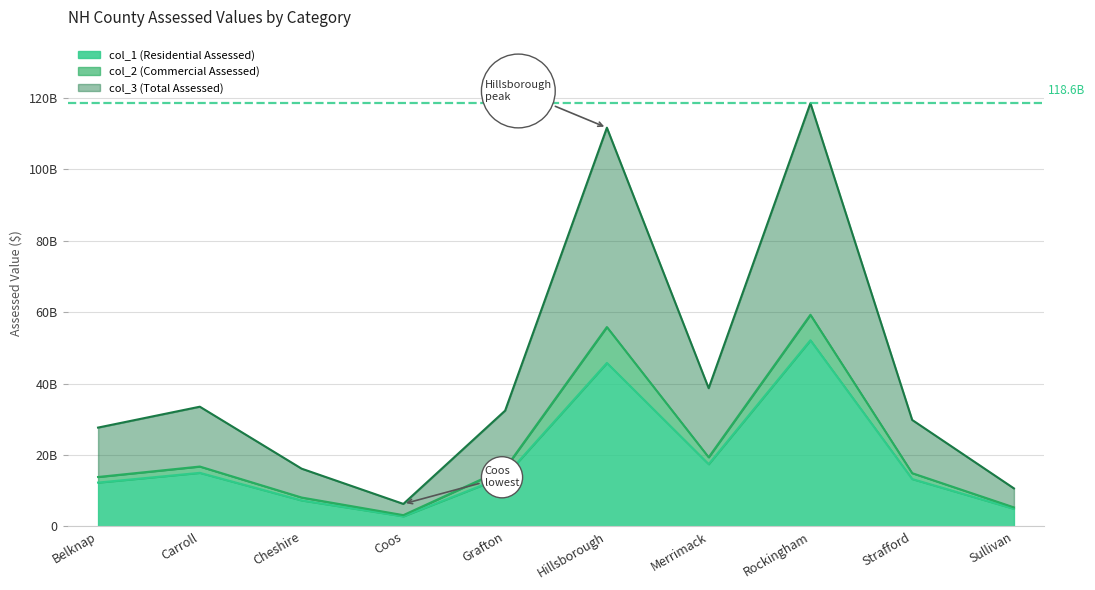

At which category is the sum across all series the highest?

Rockingham